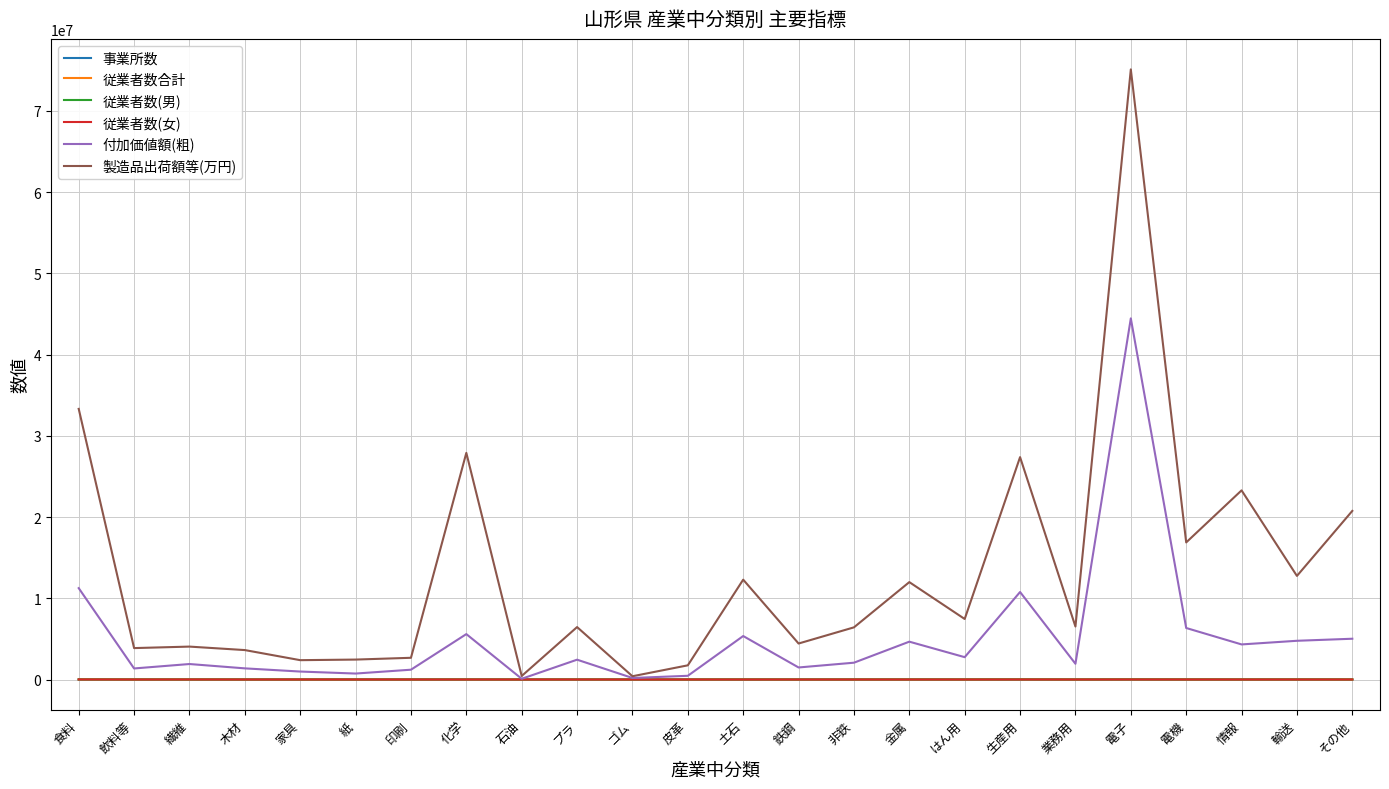

Between 石油 and 生産用, which series saw the biggest shift?

製造品出荷額等(万円)